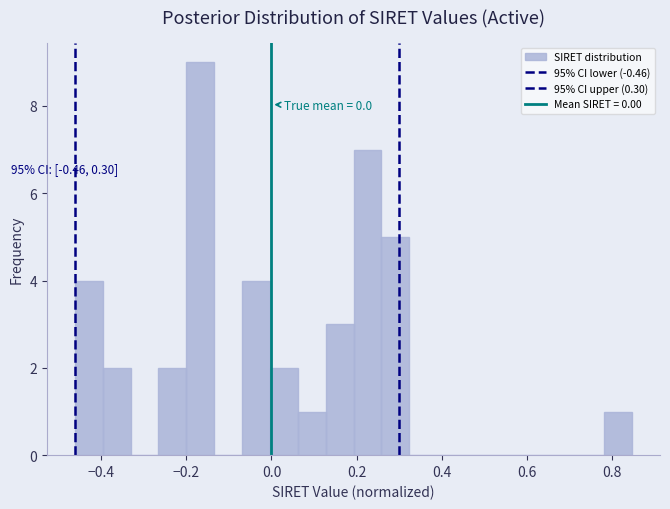

Read against the x-axis, roughly where is the centre of the tallest bar?

-0.16